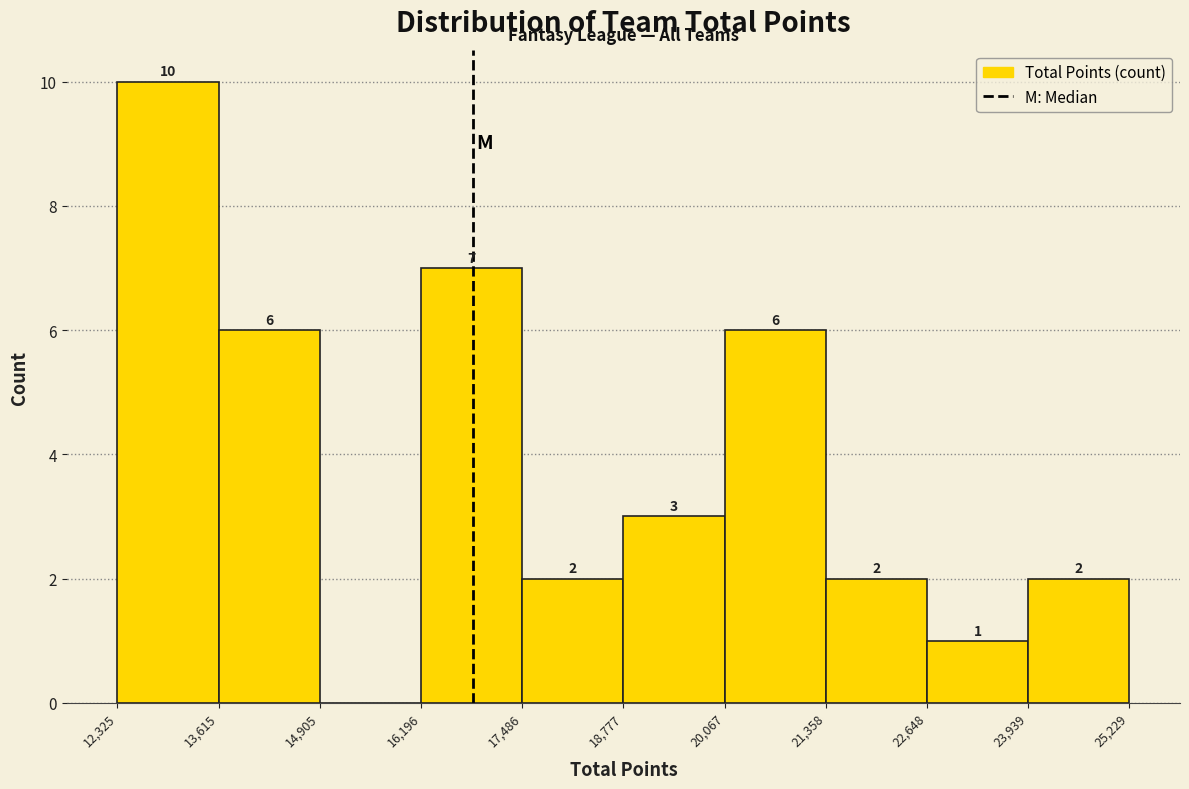

Which range on the x-axis has the tallest bar?

12,325 to 13,615